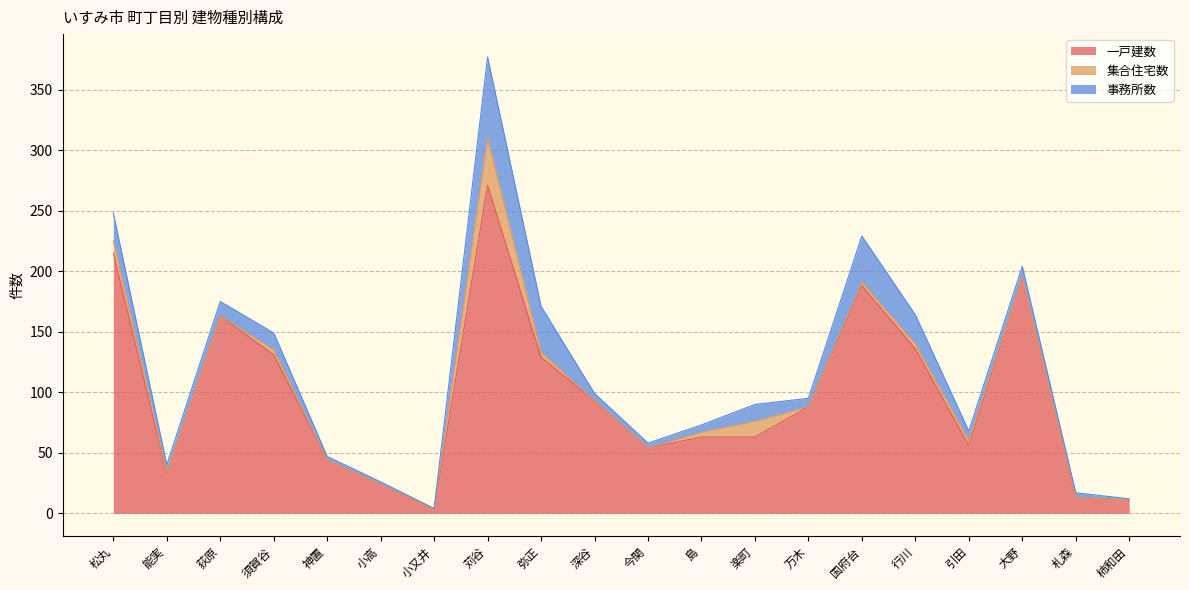

Where is the first local minimum for 事務所数?

能実